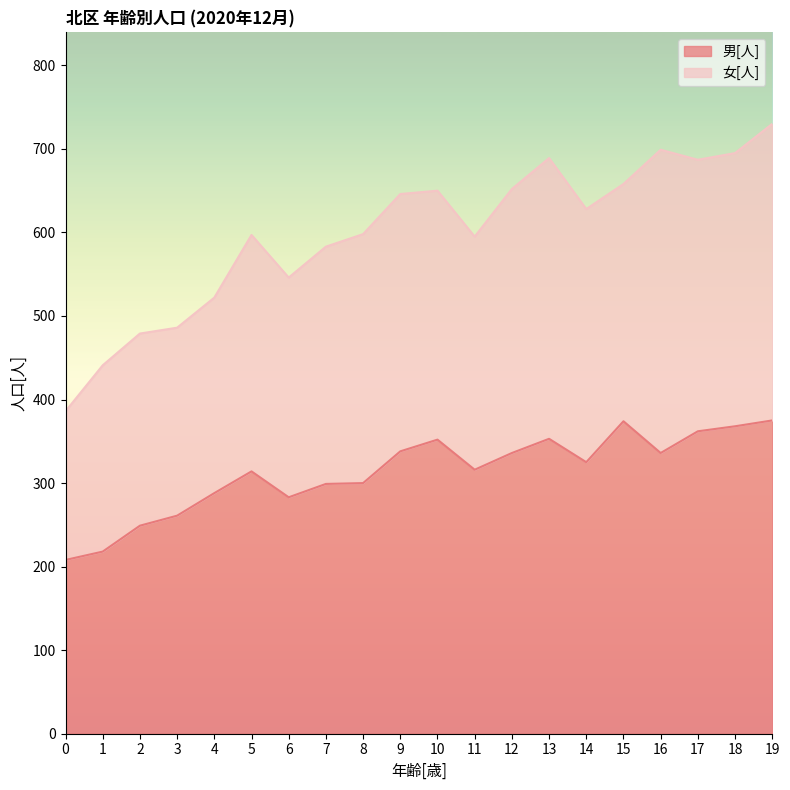

What is the sum of the values at 6 and 11?

599